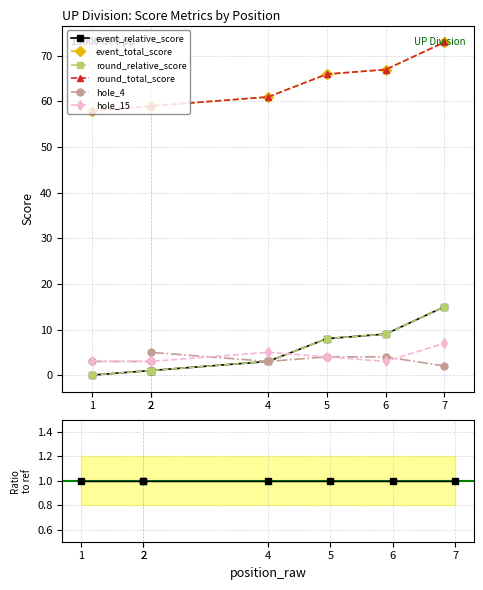

How many distinct data groups are displayed?

6